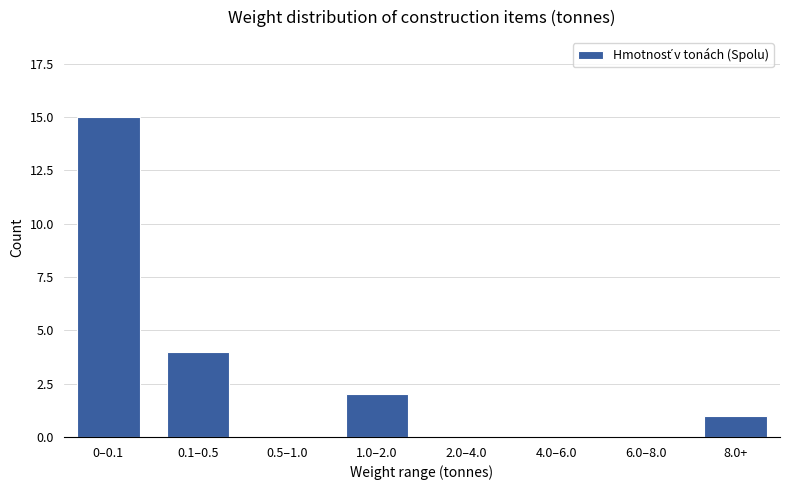

Reading left to right, transcribe all the data shown in this chart.

0–0.1=15	0.1–0.5=4	0.5–1.0=0	1.0–2.0=2	2.0–4.0=0	4.0–6.0=0	6.0–8.0=0	8.0+=1